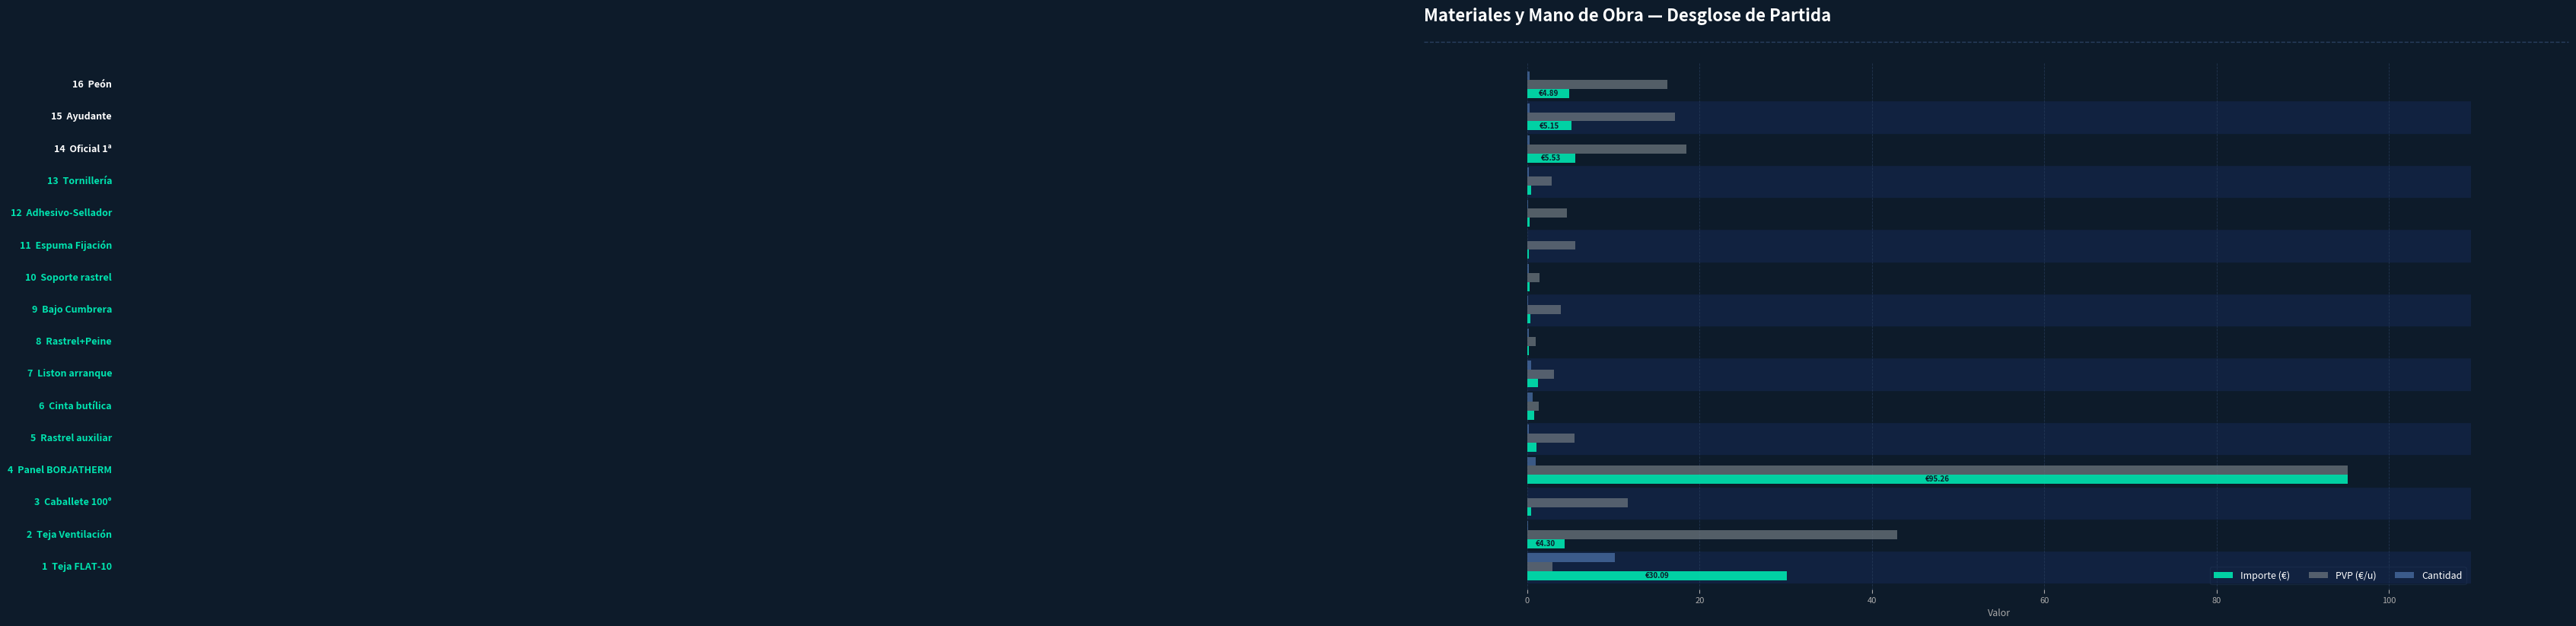

Which series has the largest total across all categories?

PVP (€/u)